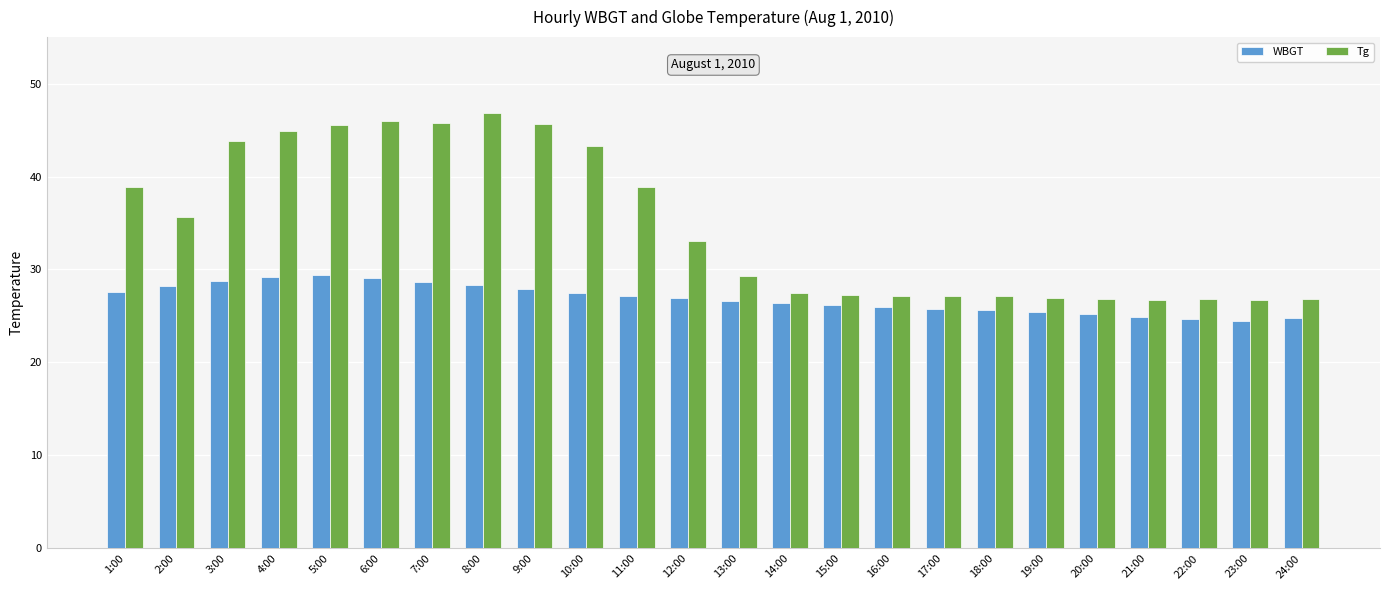

Which series has the largest total across all categories?

Tg